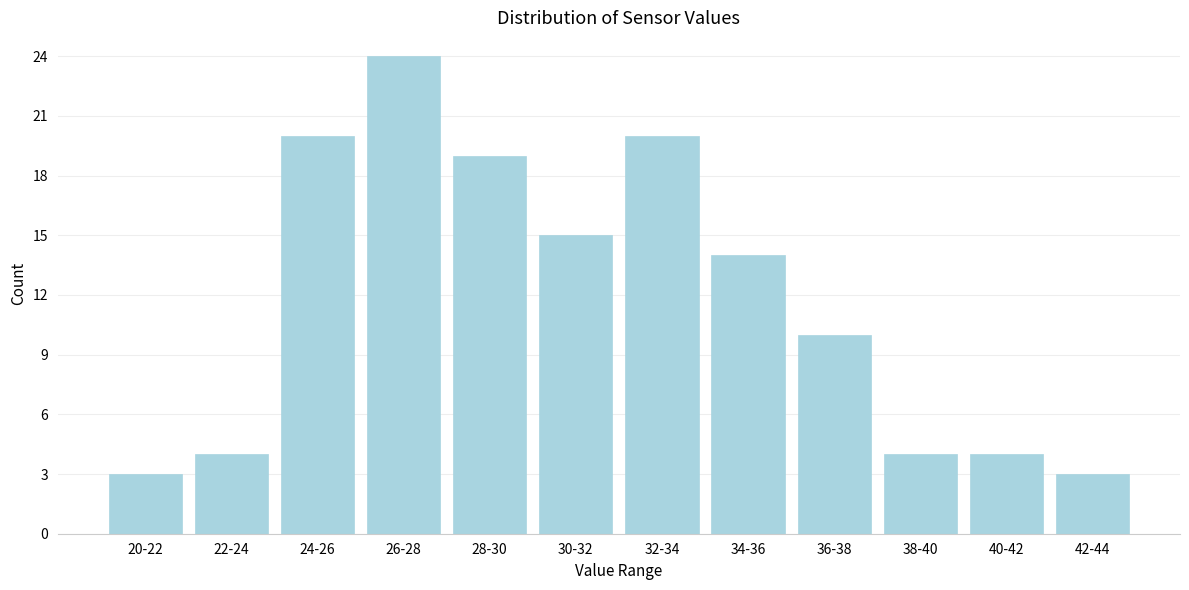

Reading left to right, extract all data points from this chart.

3	4	20	24	19	15	20	14	10	4	4	3